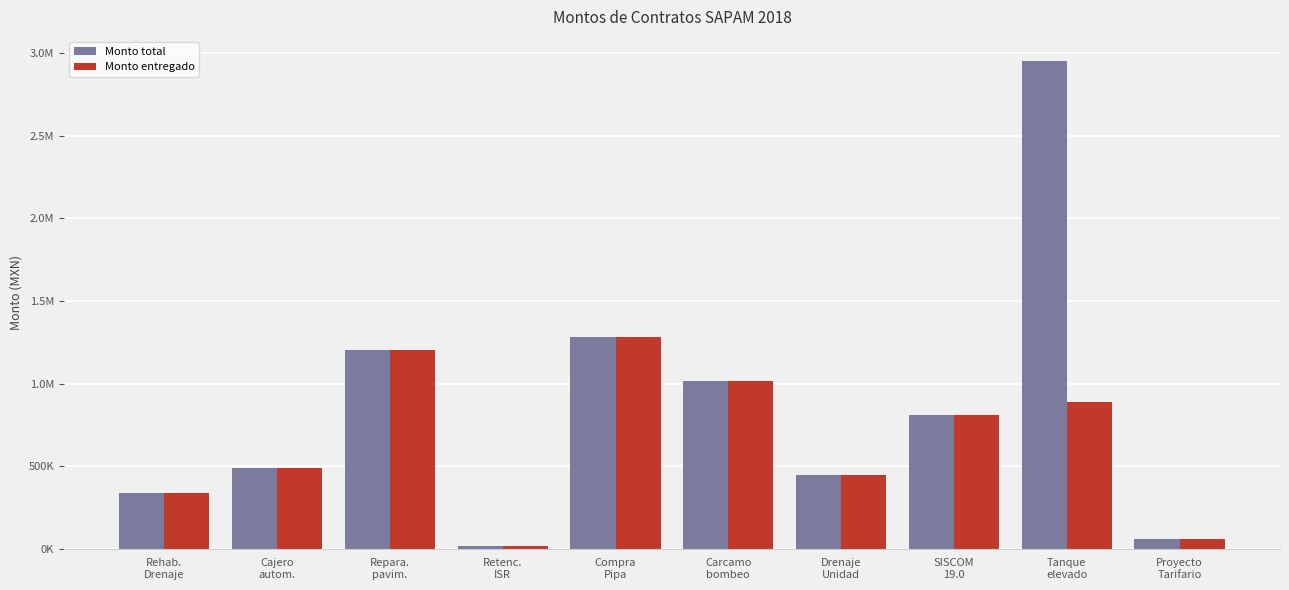

What is the value of the Monto entregado bar at the 1st from the left?

336608.0